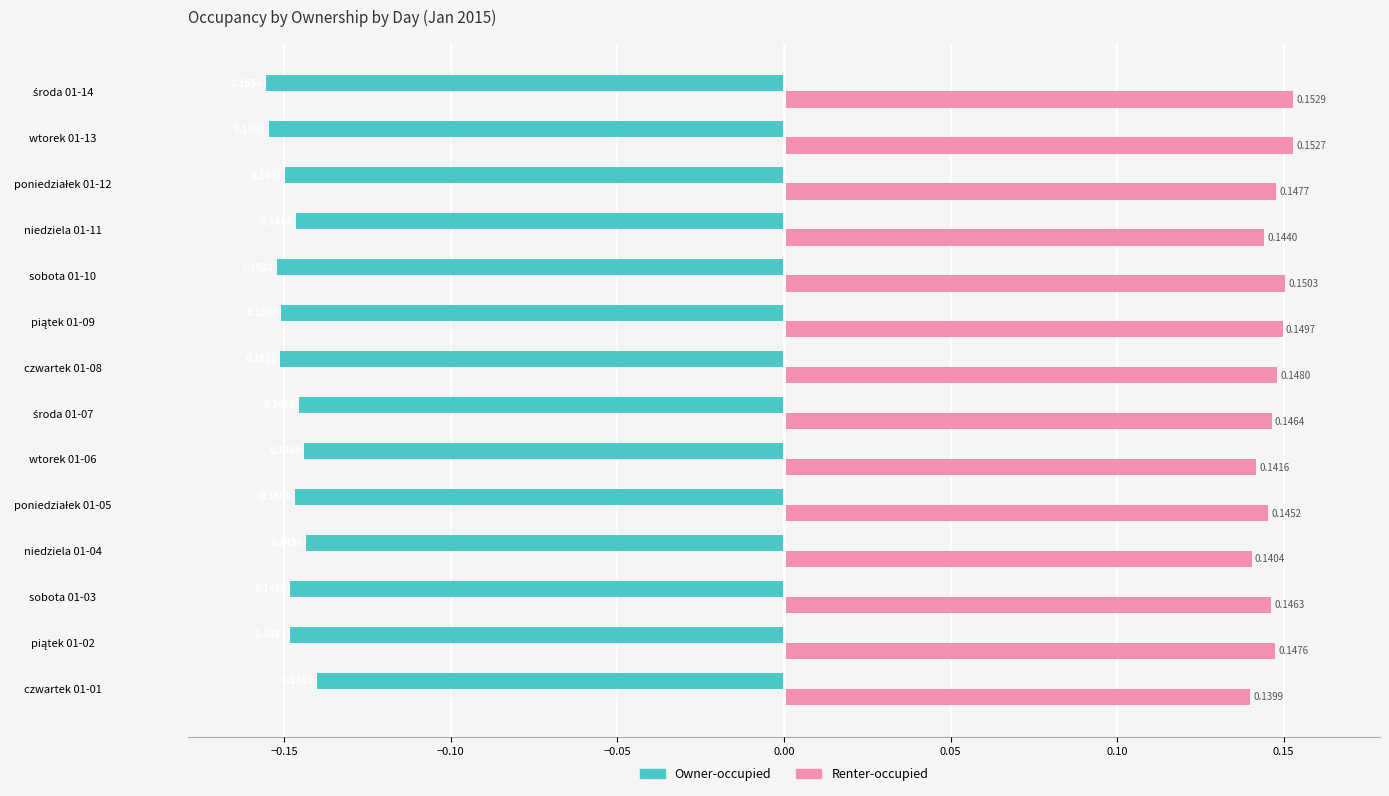

List the series in order of their overall mean, lowest first.

Owner-occupied, Renter-occupied